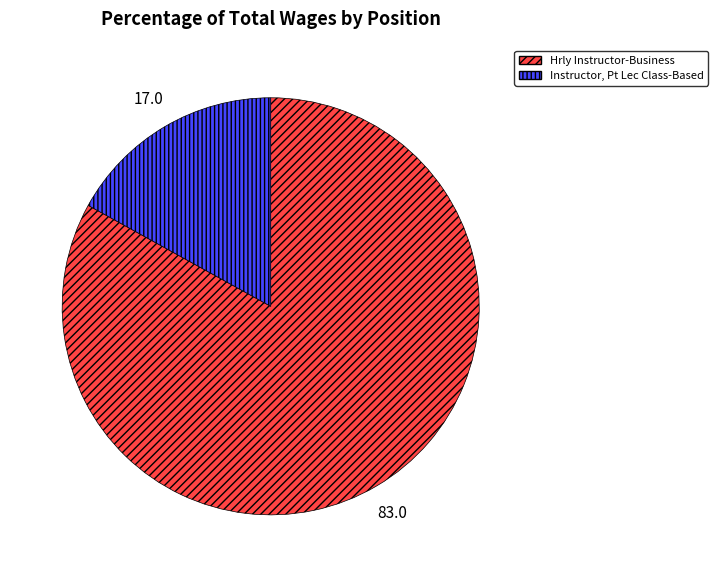

Rank the categories by value from highest to lowest.

Hrly Instructor-Business, Instructor, Pt Lec Class-Based